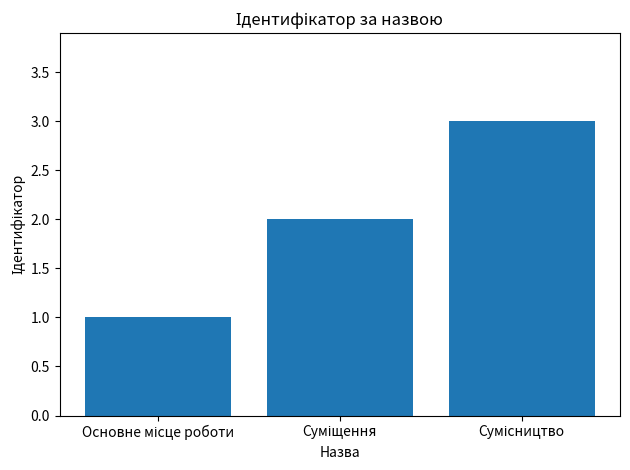

Count the number of categories in the chart.

3